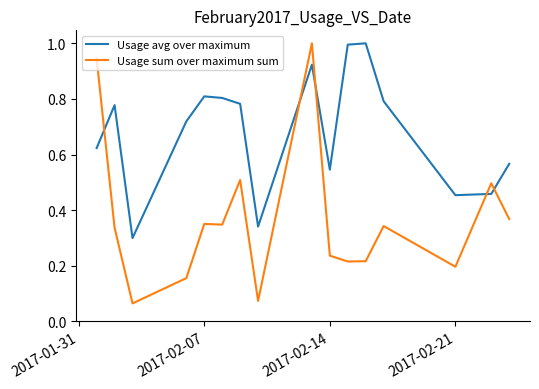

After their last crossing, which series has the higher values: Usage sum over maximum sum or Usage avg over maximum?

Usage avg over maximum